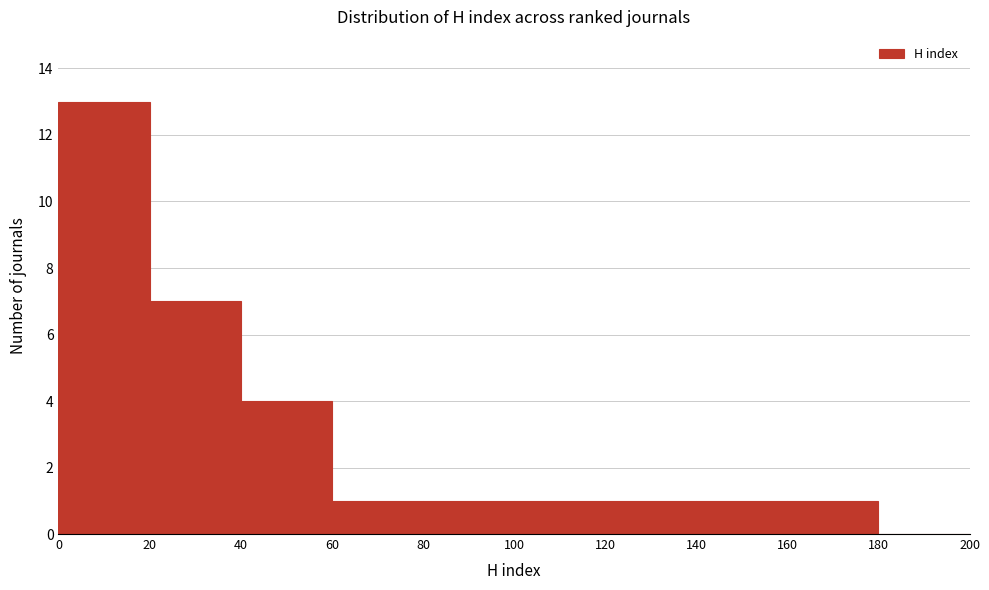

Reading left to right, transcribe this chart: for each bar, give the range it covers on the x-axis and its height. The values are not printed on the chart, so give them approximately, as read against the axis.

0 to 20: 13
20 to 40: 7
40 to 60: 4
60 to 80: 1
80 to 100: 1
100 to 120: 1
120 to 140: 1
140 to 160: 1
160 to 180: 1
180 to 200: 0